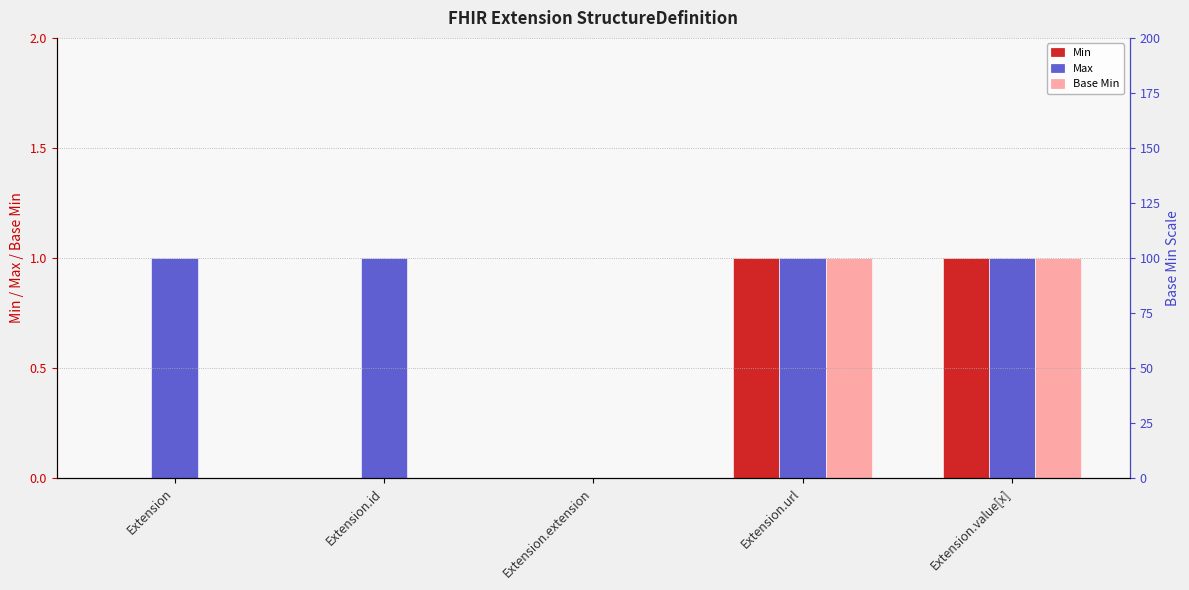

Which category has the highest value in the Min series?

Extension.url